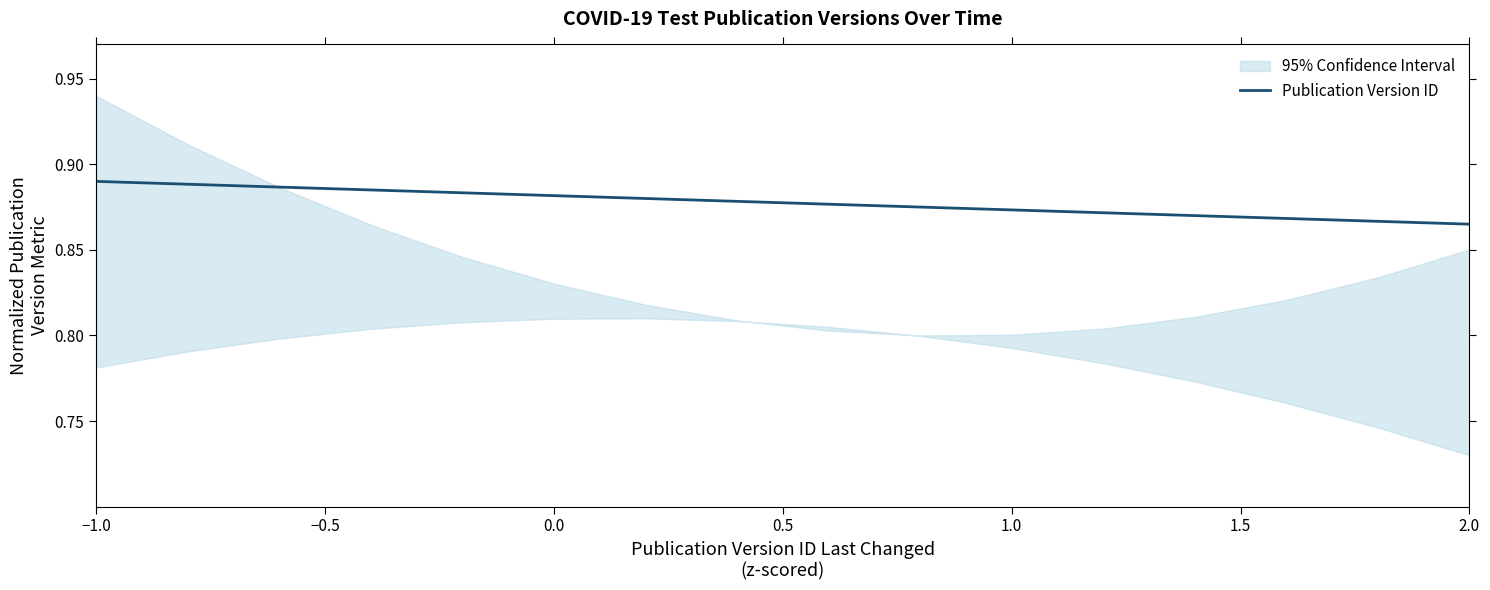

What is the label of the 16th point from the right?

−1.0